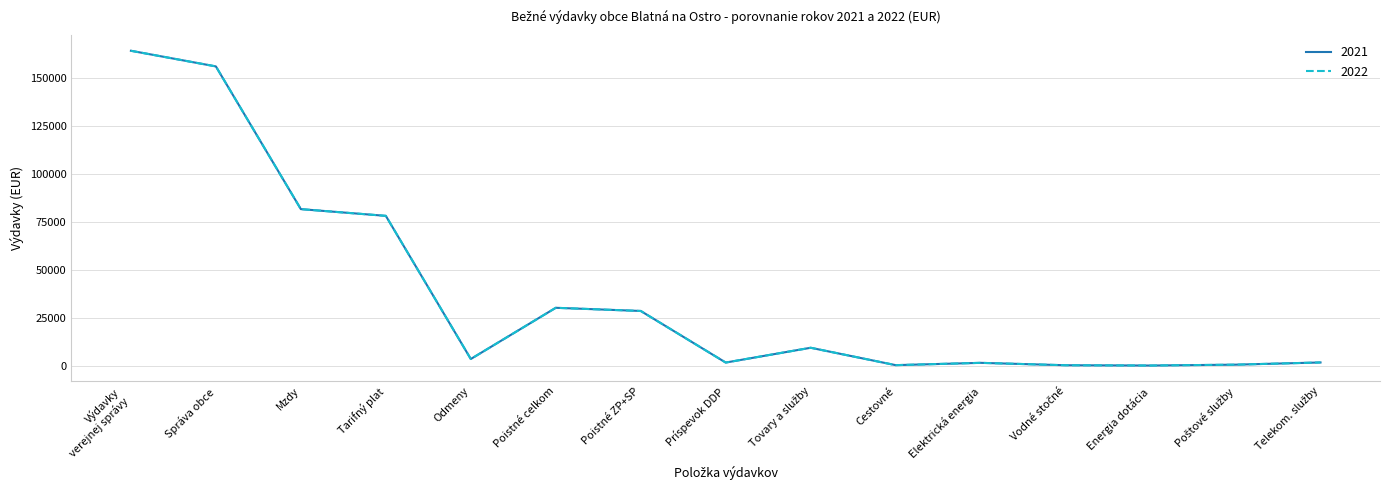

Does the chart display data point markers on the line(s)?

No